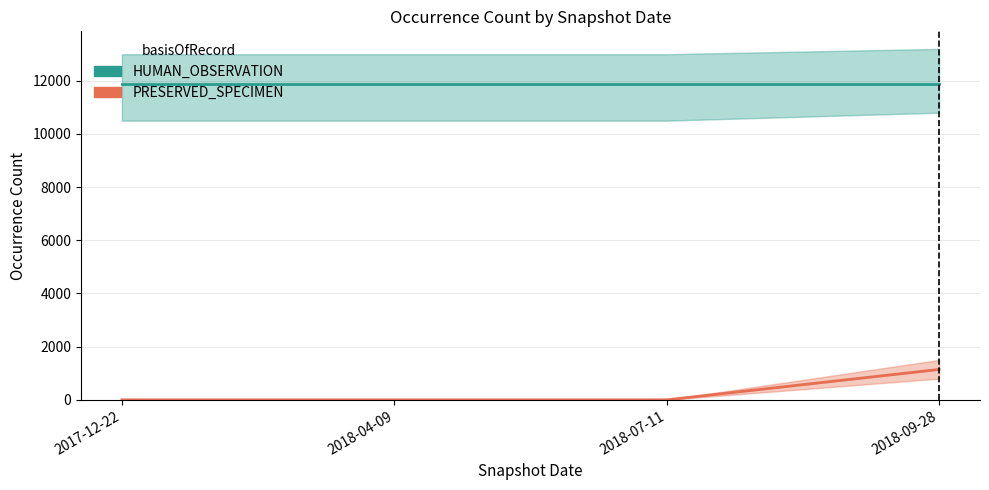

What is the average value of the PRESERVED_SPECIMEN series?

286